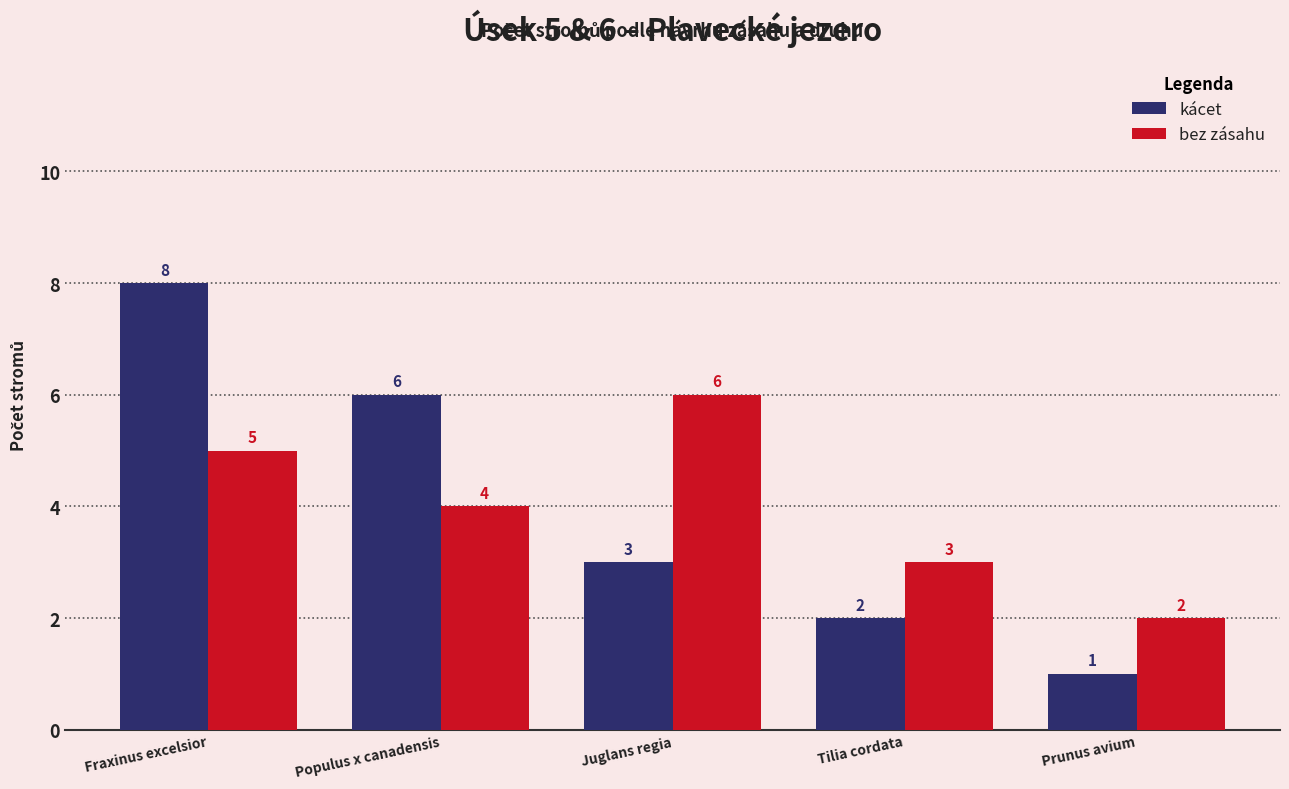

How many bars are there in total?

10